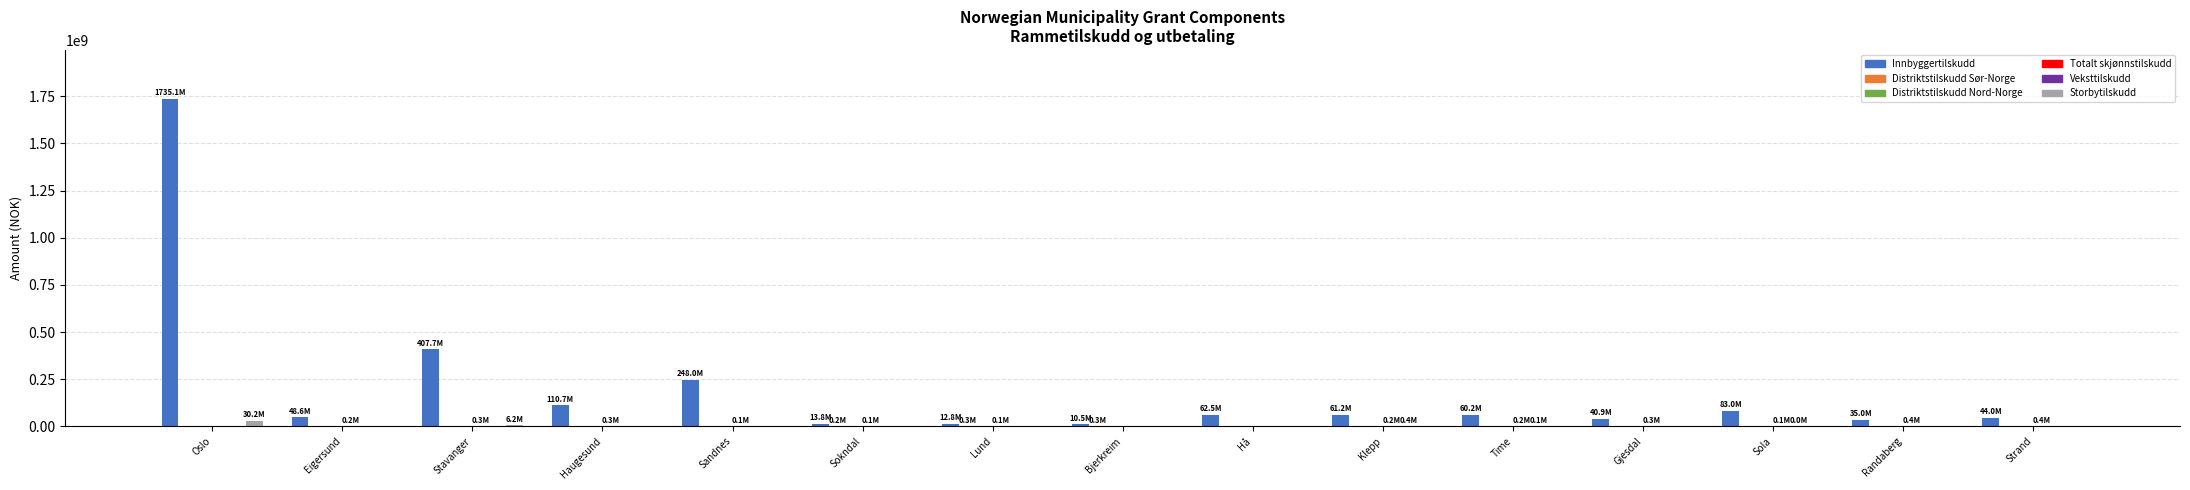

Which series has the largest total across all categories?

Innbyggertilskudd